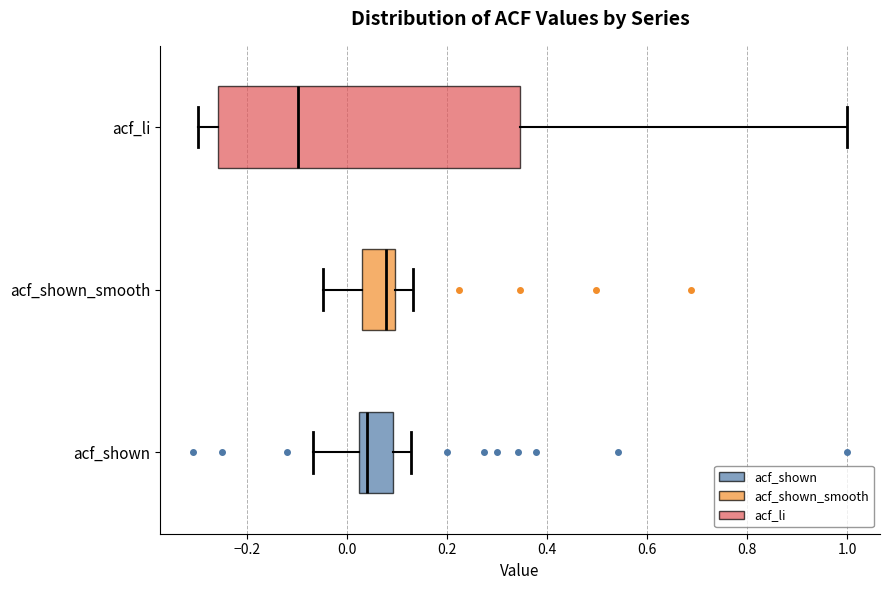

Comparing the boxes themselves (not the whiskers), which one is the widest?

acf_li